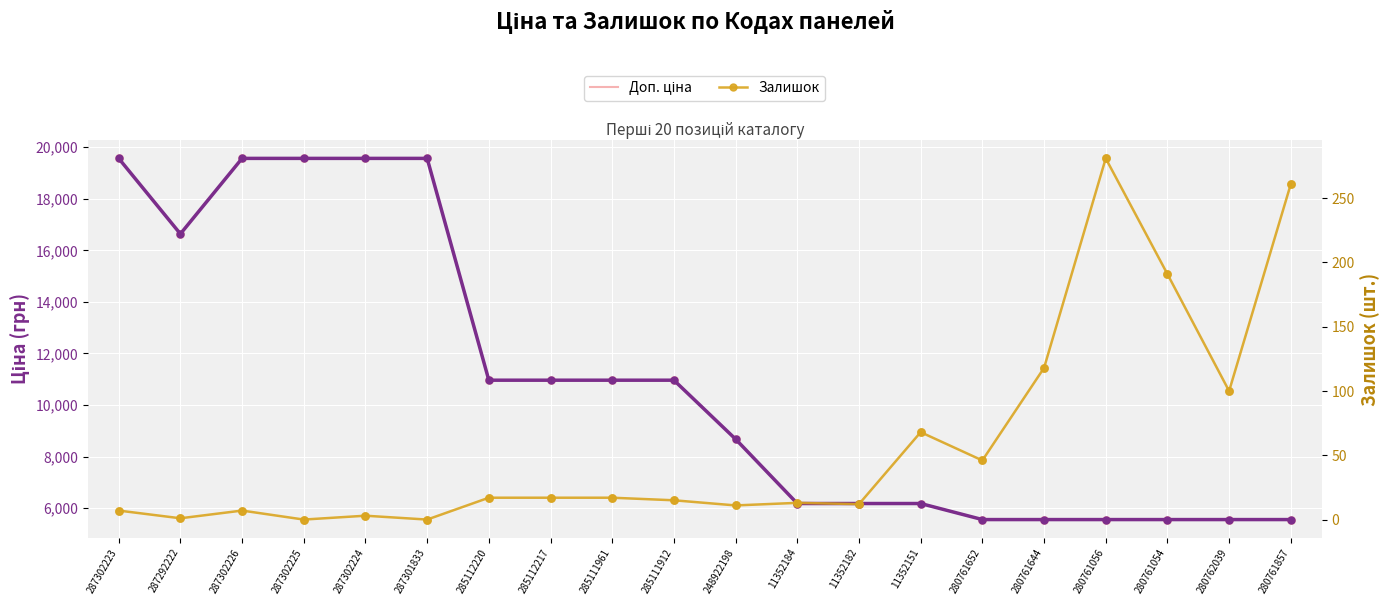

At which category is the sum across all series the highest?

287302223